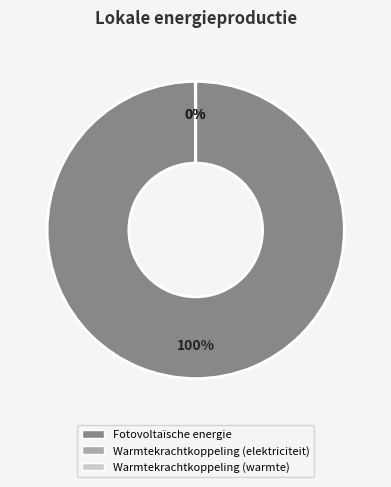

Is it true that Fotovoltaïsche energie is 86% of the pie?

False